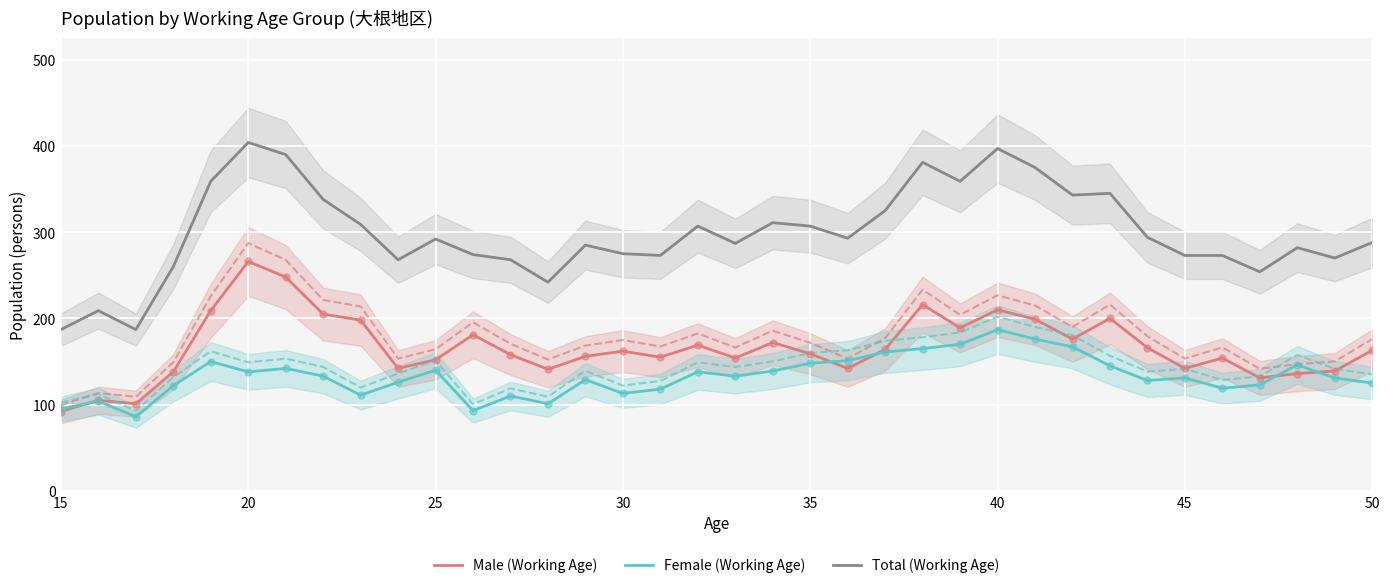

True or false: Female (Working Age) and Total (Working Age) intersect in this chart.

False